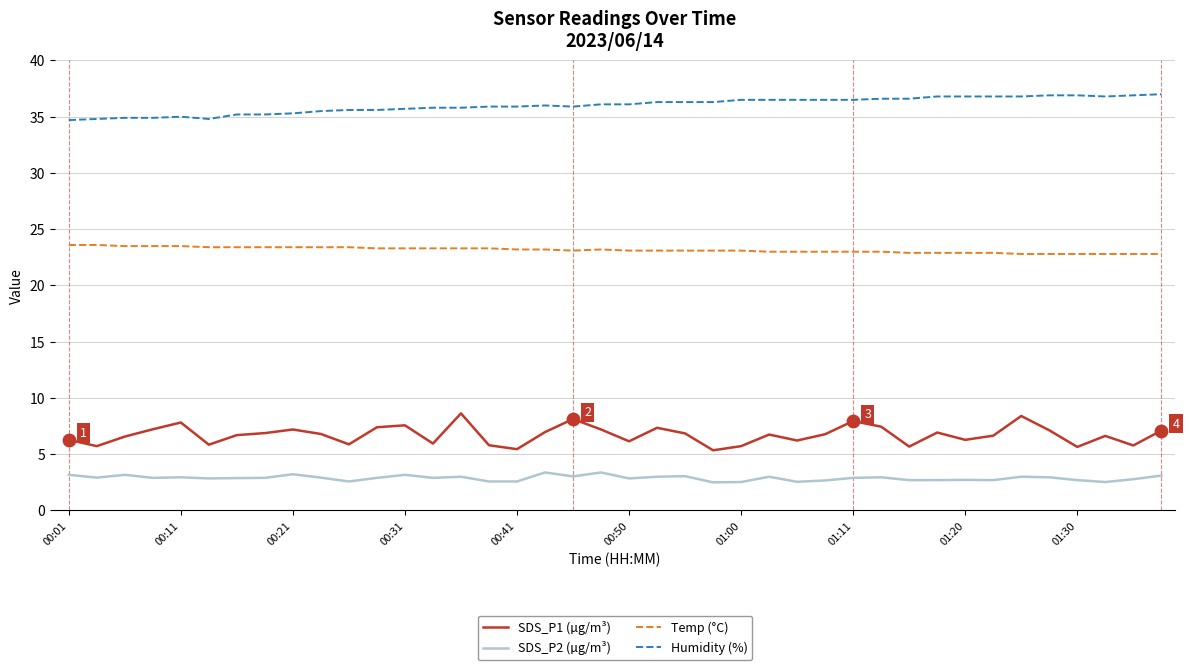

Which series has the largest total across all categories?

Humidity (%)